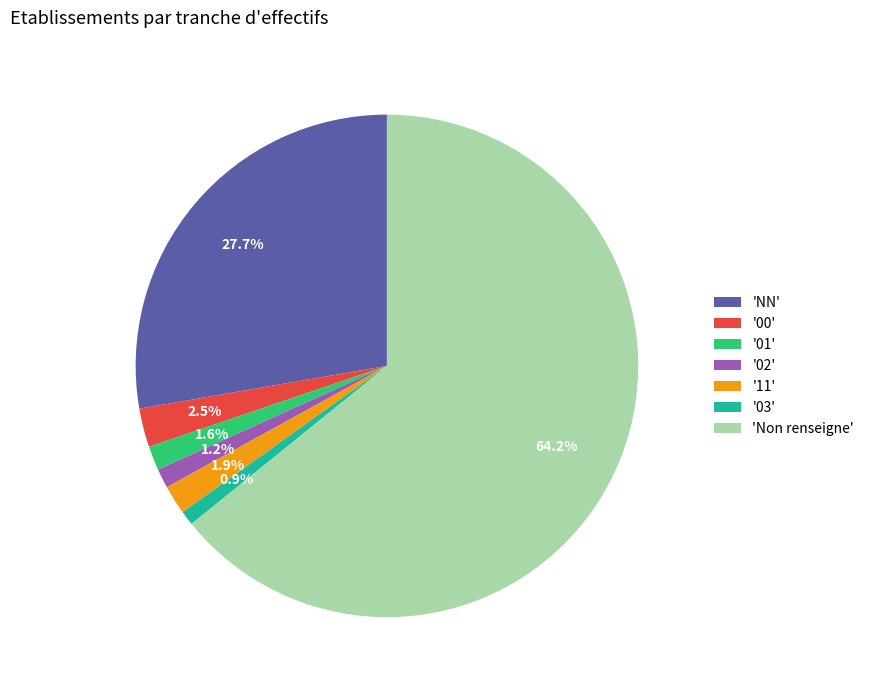

What is the largest slice in the pie chart?

'Non renseigne'